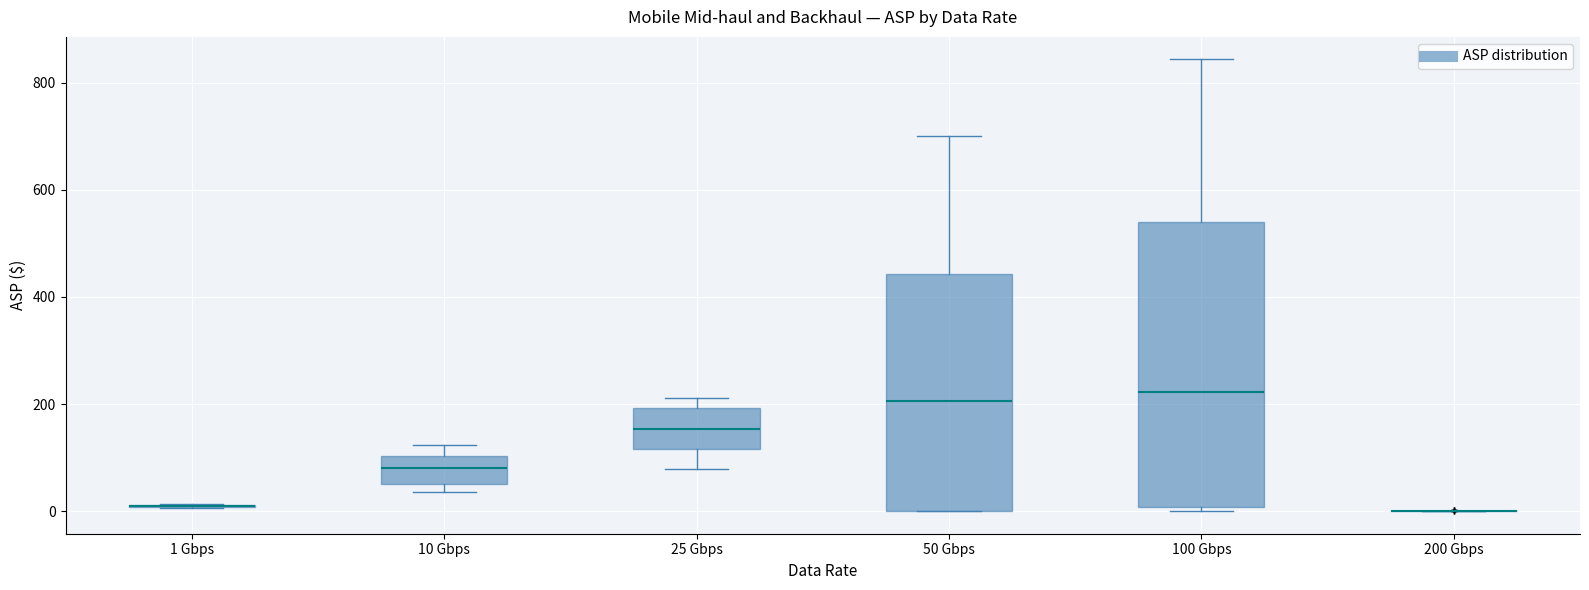

Reading left to right, read every box against the y-axis: the position of its median line, the range the box covers, and the ends of its whiskers. The values are not printed on the chart, so give them approximately, as read against the axis.

1 Gbps: box collapsed to a line at 20, whiskers 0 to 20
10 Gbps: median 80, box 60 to 100, whiskers 40 to 120
25 Gbps: median 160, box 120 to 200, whiskers 80 to 220
50 Gbps: median 200, box 0 to 440, whiskers 0 to 700
100 Gbps: median 220, box 0 to 540, whiskers 0 (just below the box's lower edge) to 840
200 Gbps: box collapsed to a line at 0, whiskers 0 to 0